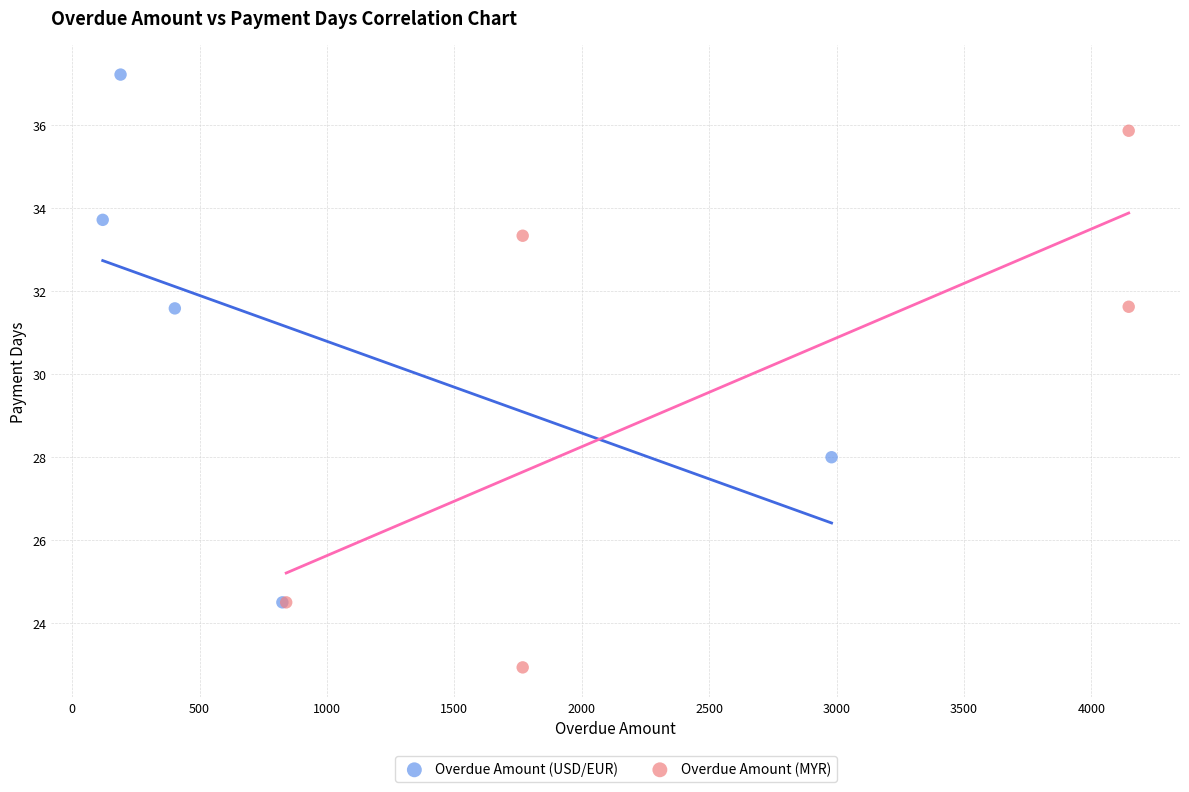

Which series contains the lowest Y value?

Overdue Amount (MYR)